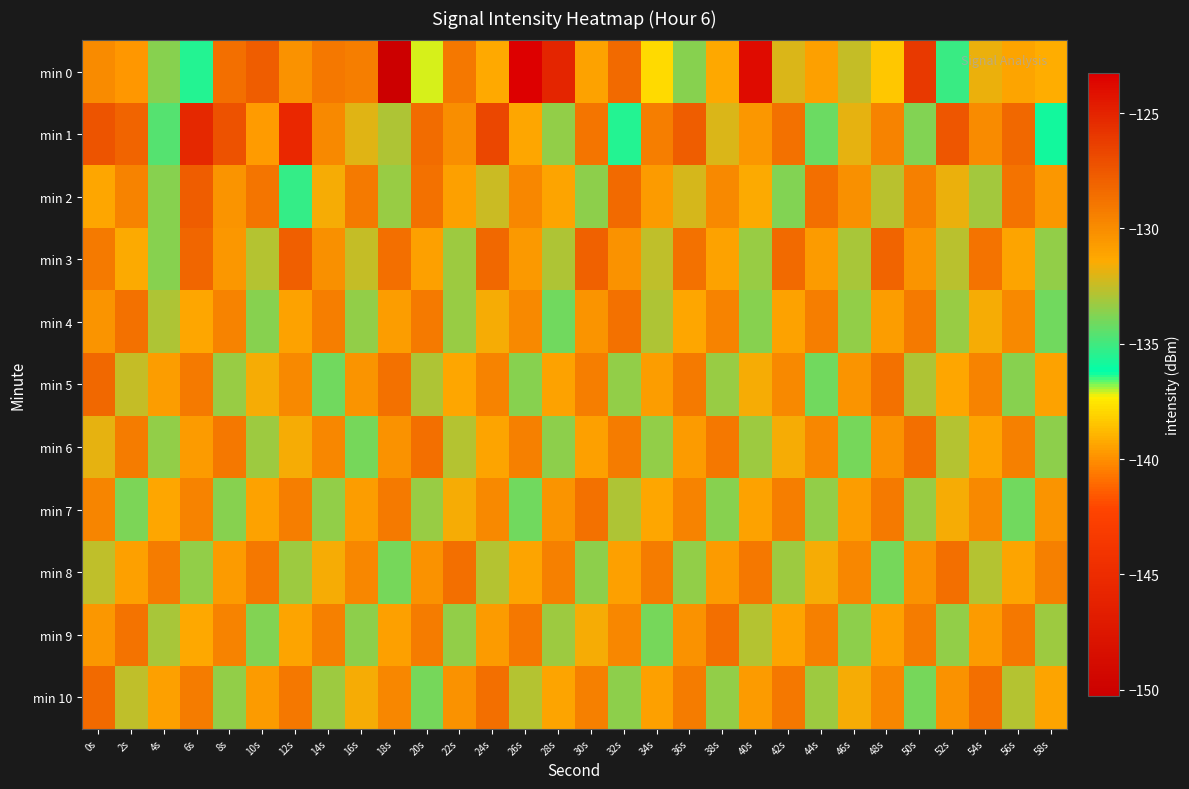

Which has a higher value, 44s or 52s?

44s